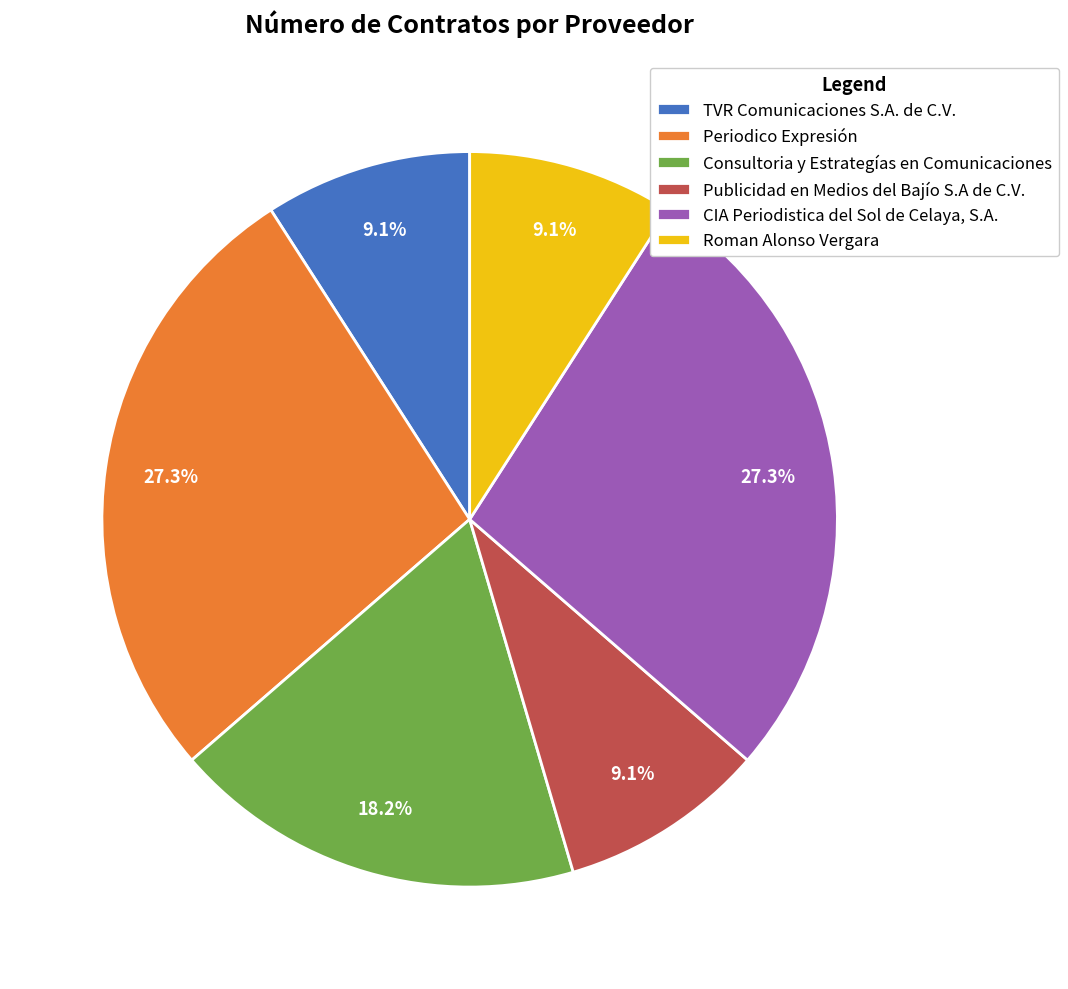

Does Consultoria y Estrategías en Comunicaciones represent more than half of the total?

No